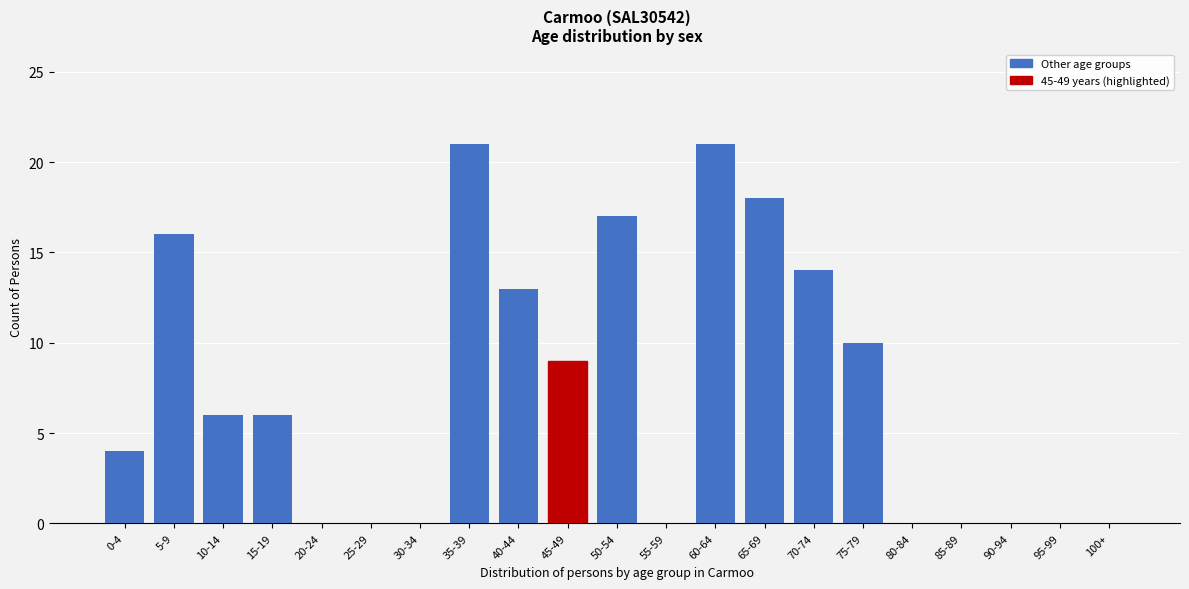

Reading left to right, list all the values displayed in this chart.

0-4=4	5-9=16	10-14=6	15-19=6	20-24=0	25-29=0	30-34=0	35-39=21	40-44=13	45-49=9	50-54=17	55-59=0	60-64=21	65-69=18	70-74=14	75-79=10	80-84=0	85-89=0	90-94=0	95-99=0	100+=0